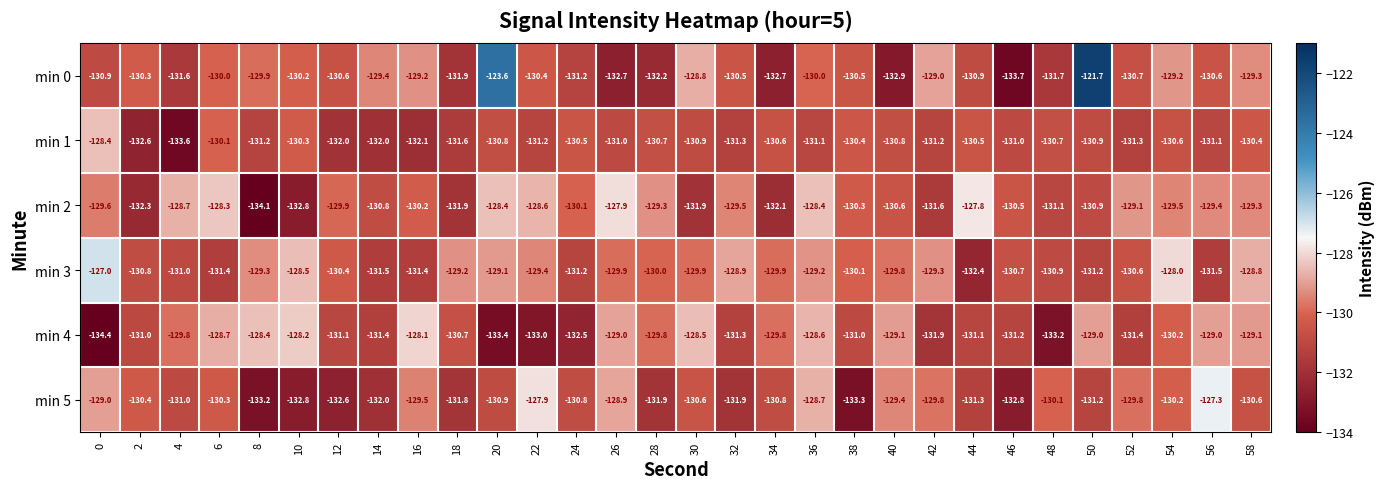

Which category has the highest value across all series?

50